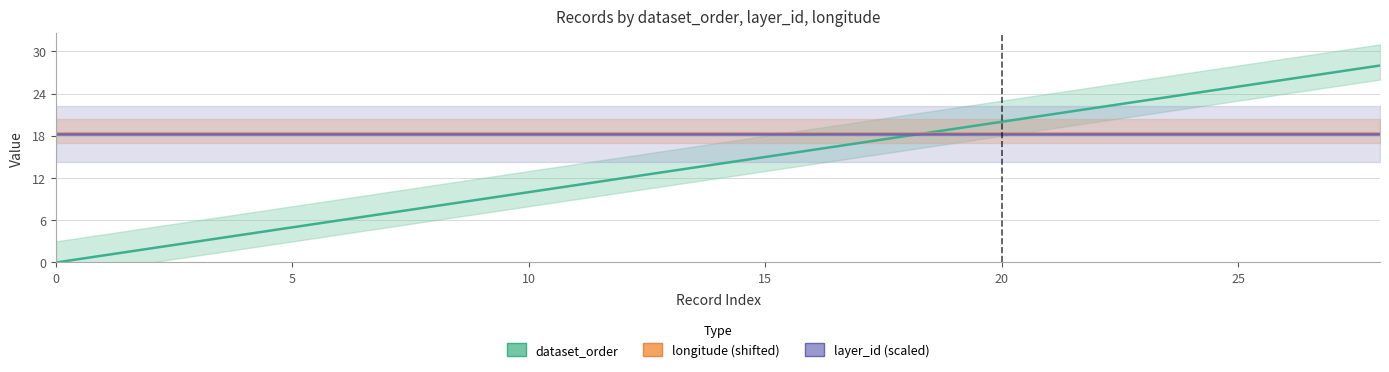

Is the value of layer_id (scaled) at 5 greater than the value of longitude (shifted) at 25?

No